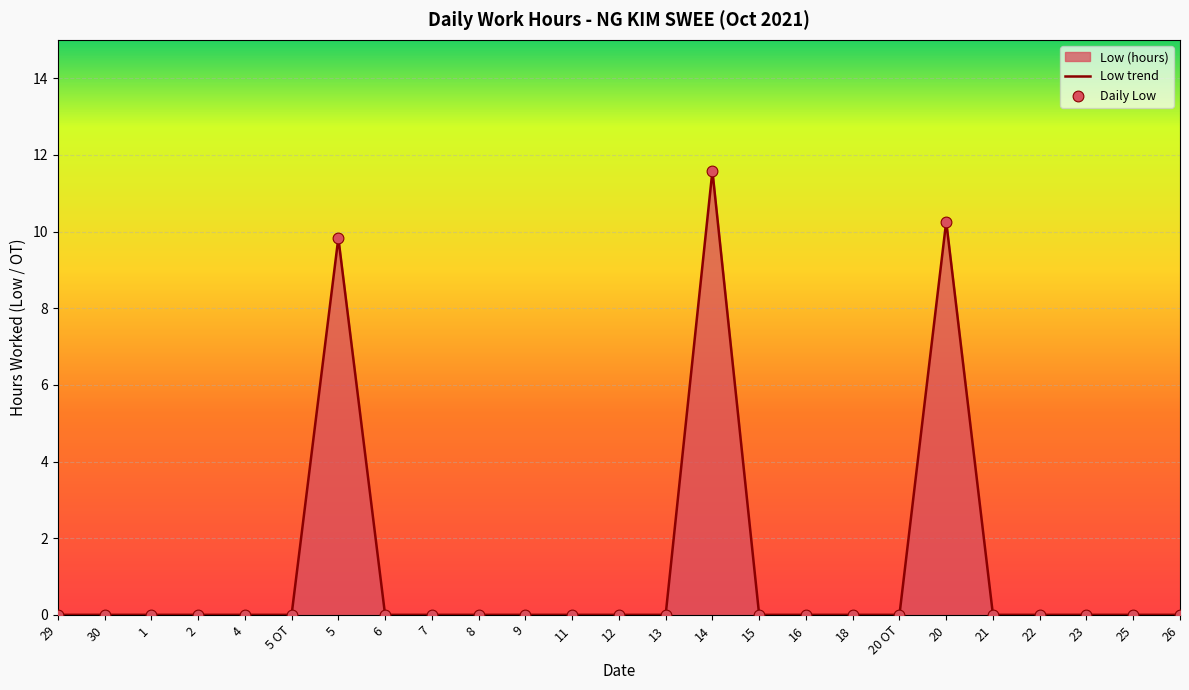

What is the difference between the maximum and minimum values?

11.6